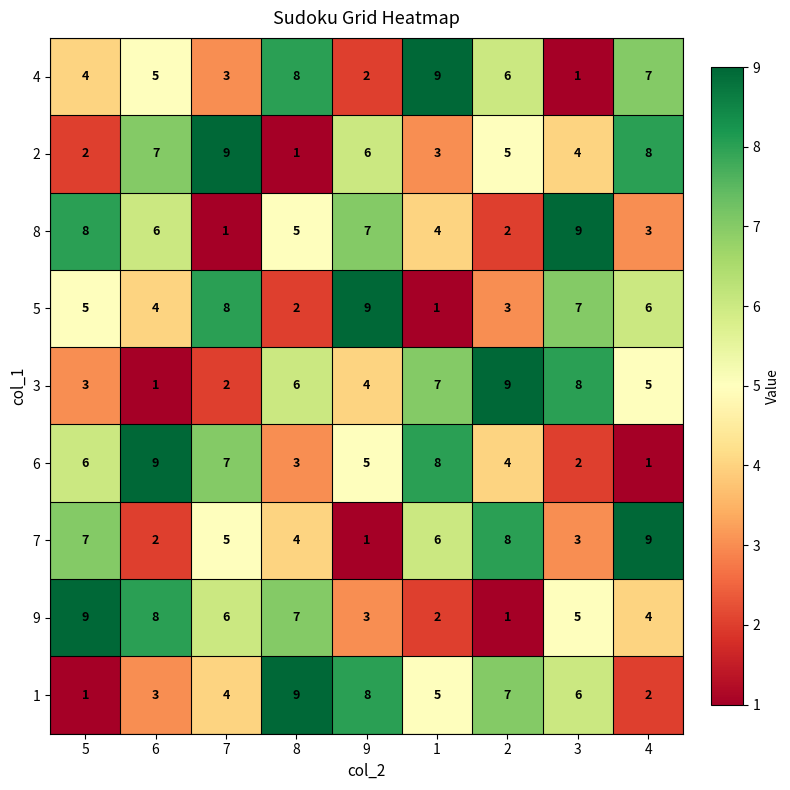

How many data points does each series have?

9